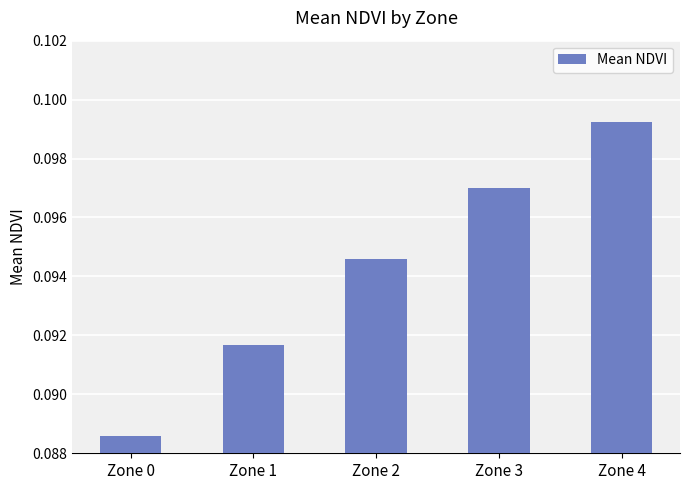

Between Zone 1 and Zone 4, which is larger?

Zone 4